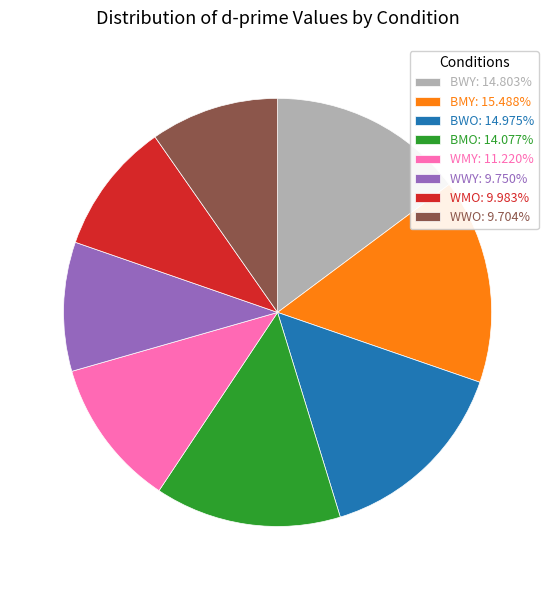

Does BWY: 14.803% represent more than half of the total?

No